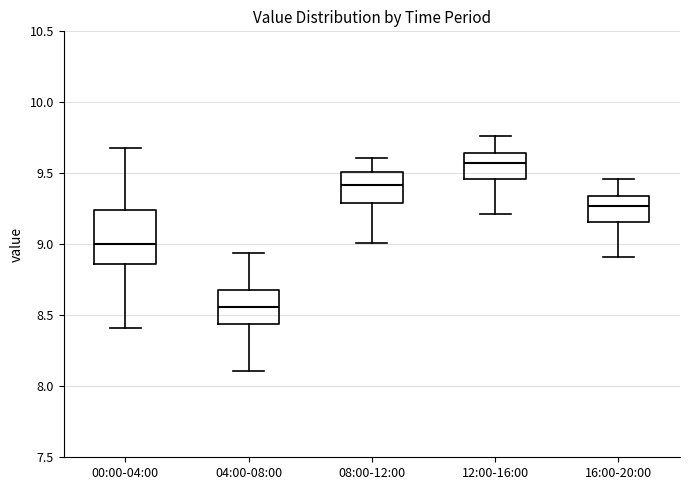

Which box is the tallest, from its lower edge to its upper edge?

00:00-04:00